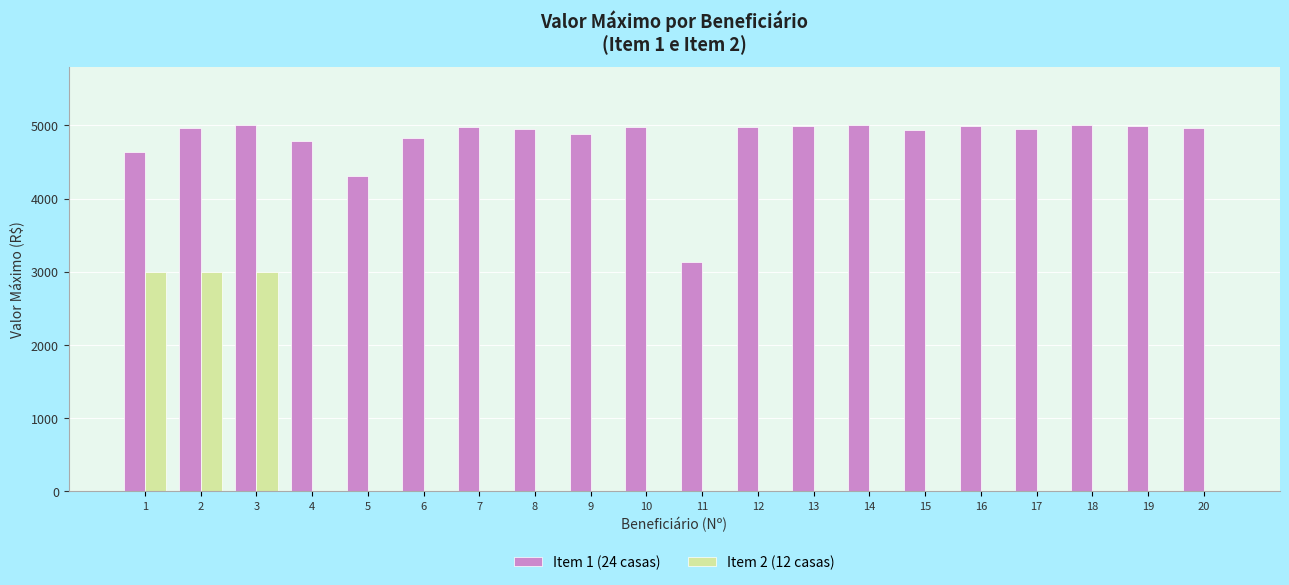

What is the maximum value for Item 2 (12 casas)?

2999.1